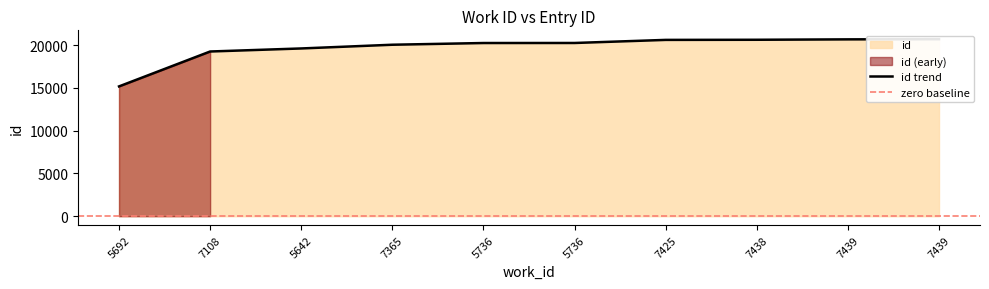

Rank the categories by value from highest to lowest.

7439, 7439, 7438, 7425, 5736, 5736, 7365, 5642, 7108, 5692